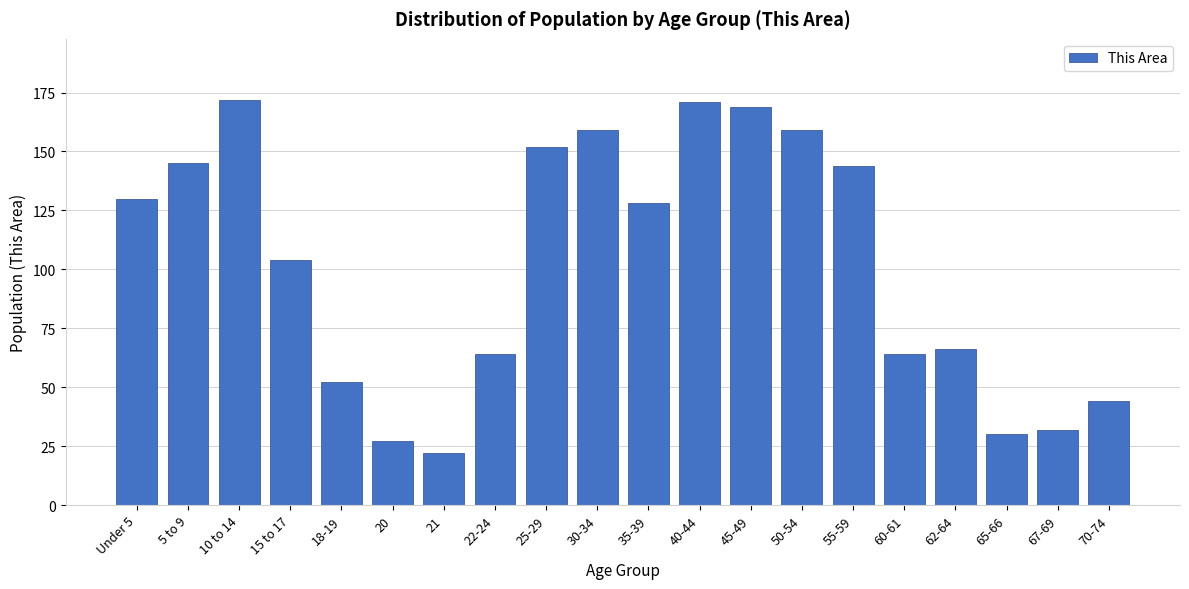

Reading left to right, transcribe all the data shown in this chart.

130	145	172	104	52	27	22	64	152	159	128	171	169	159	144	64	66	30	32	44